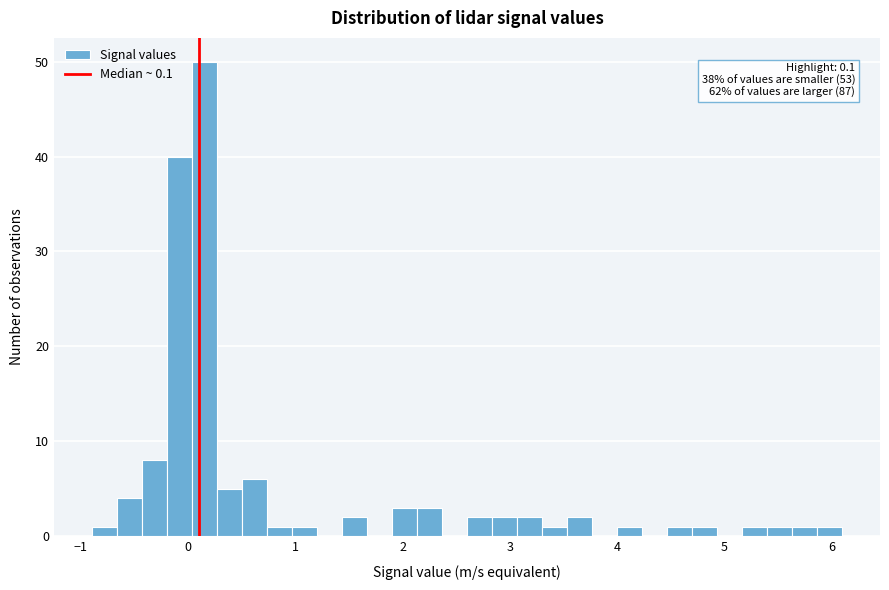

Read against the x-axis, roughly where is the centre of the tallest bar?

0.2